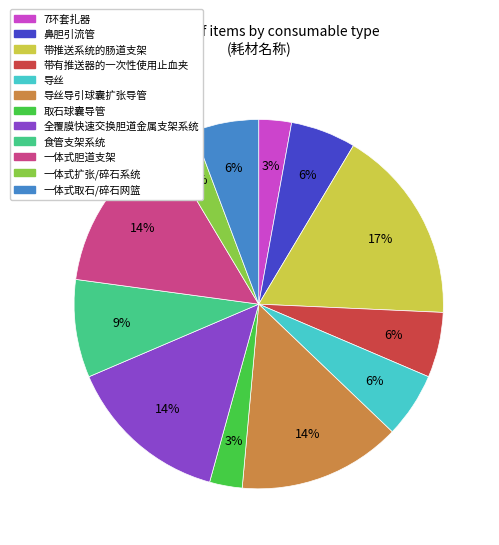

To the nearest percent, what is the difference between the largest and smallest slice percentages?

14%